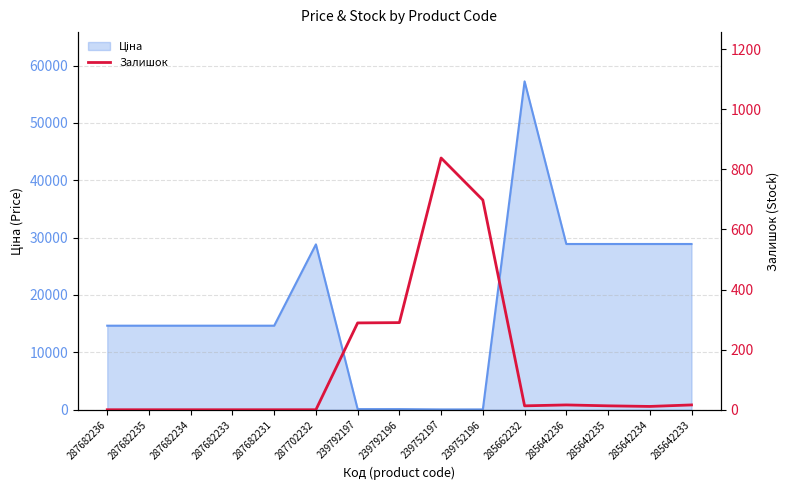

The chart shows a value of 0 at 287682235. True or false?

True